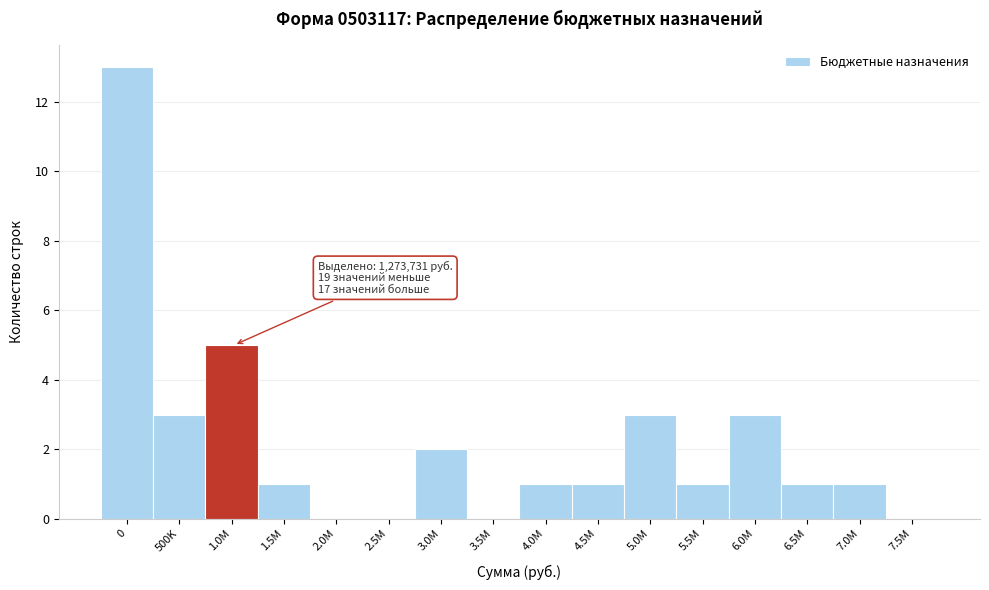

Reading right to left, list all the values displayed in this chart.

7.5M=0	7.0M=1	6.5M=1	6.0M=3	5.5M=1	5.0M=3	4.5M=1	4.0M=1	3.5M=0	3.0M=2	2.5M=0	2.0M=0	1.5M=1	1.0M=5	500K=3	0=13